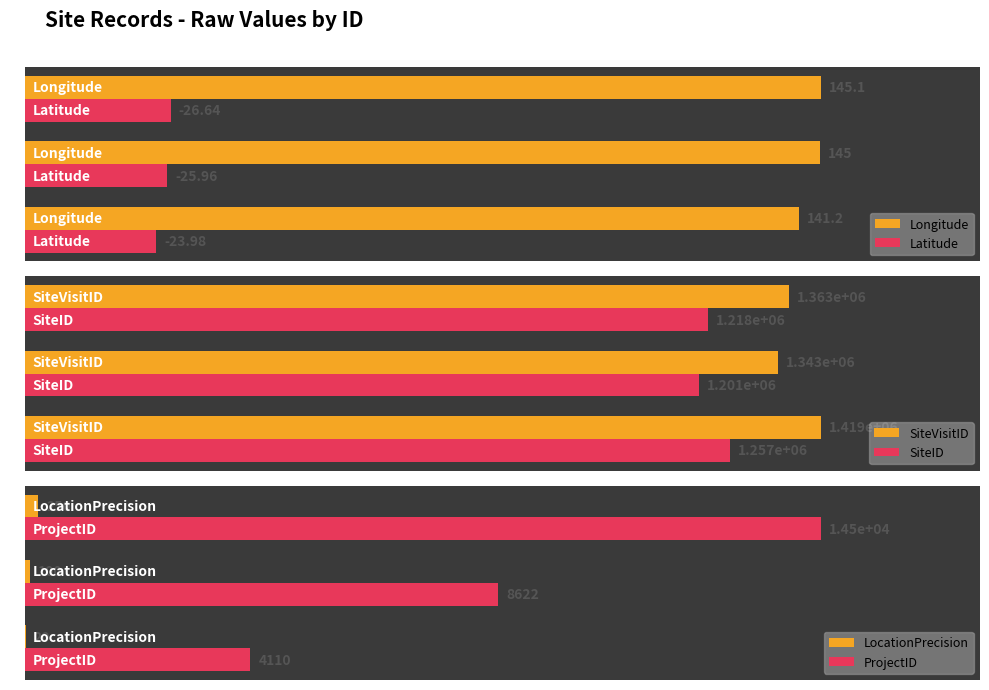

Which series has the largest total across all categories?

Longitude